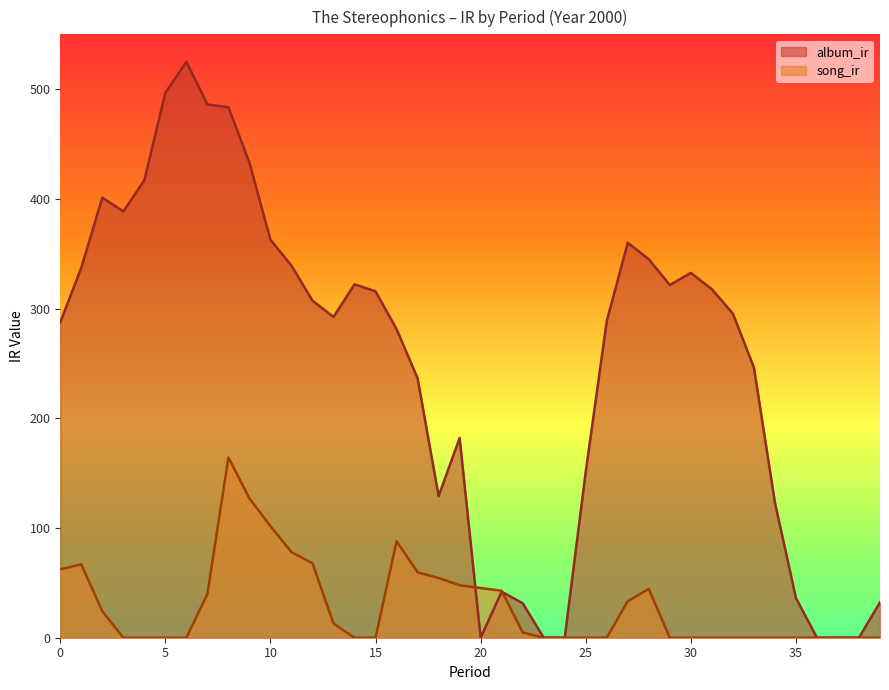

At which category does the chart reach its minimum across all series?

20